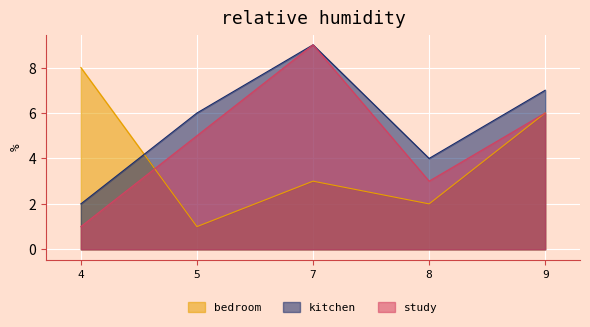

What is the value of the col_2 point at the 1st from the left?

2